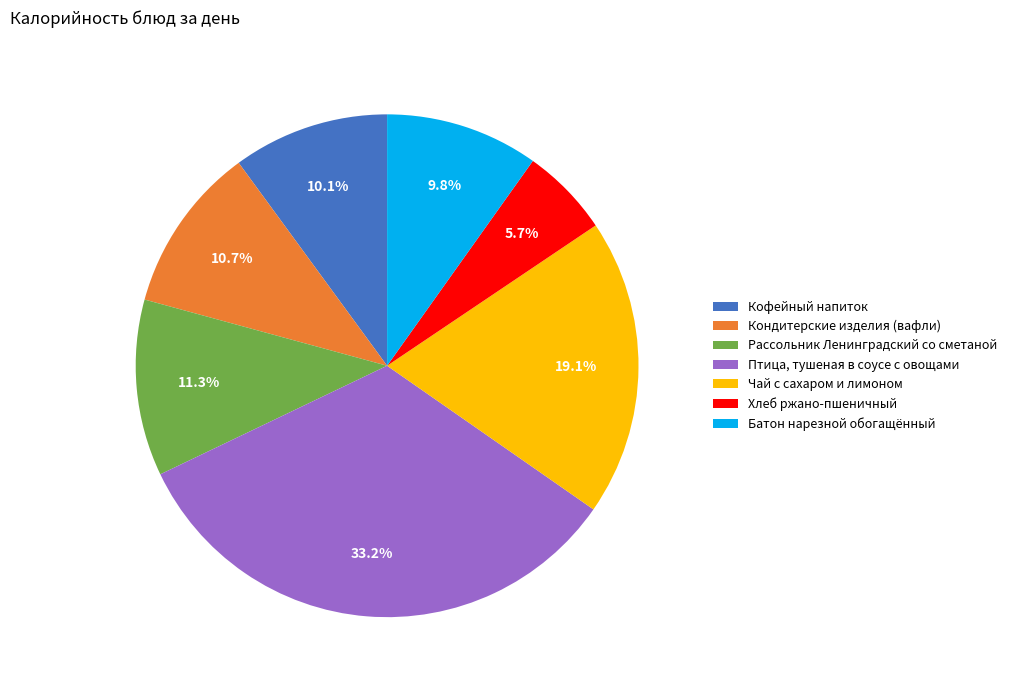

Does any single category account for the majority?

No